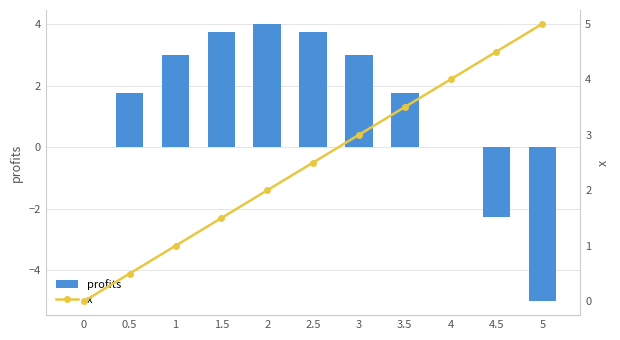

How many positive values does the profits series have?

7